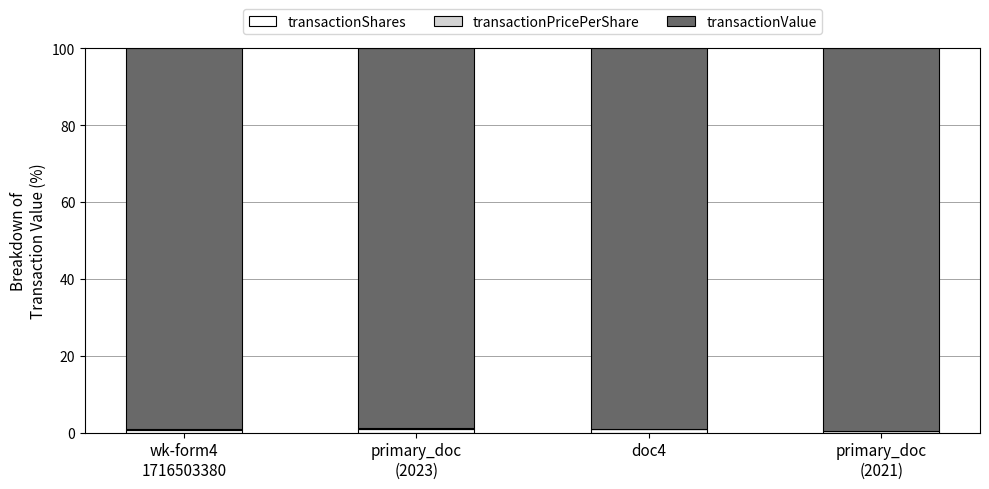

What is the sum of all transactionShares values?

3.2